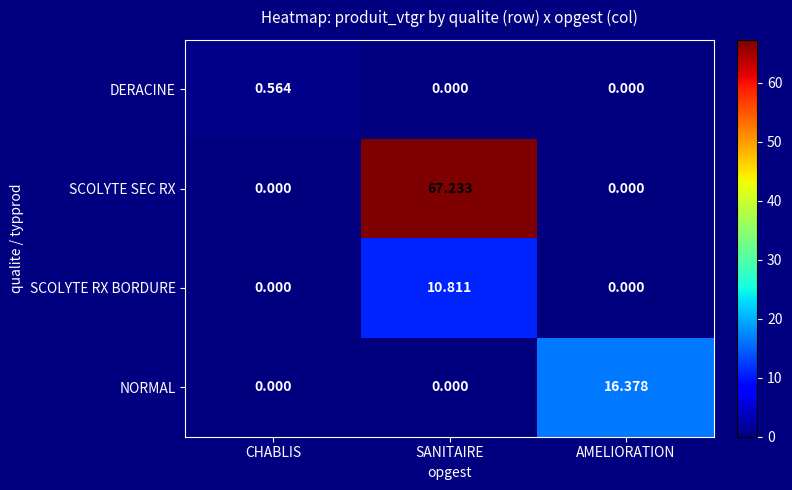

List the series in order of their peak value, highest first.

SCOLYTE SEC RX, NORMAL, SCOLYTE RX BORDURE, DERACINE